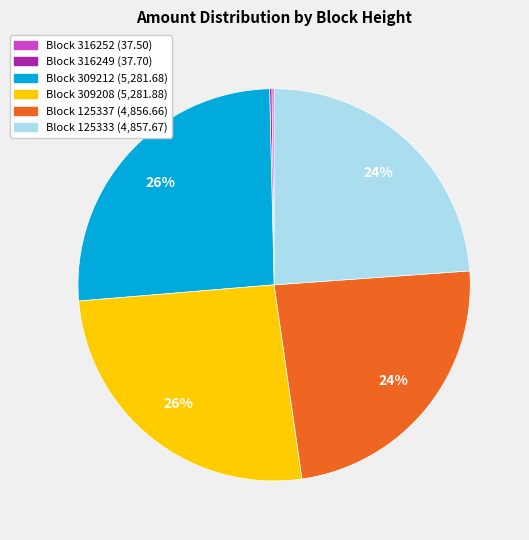

Does any single category account for the majority?

No